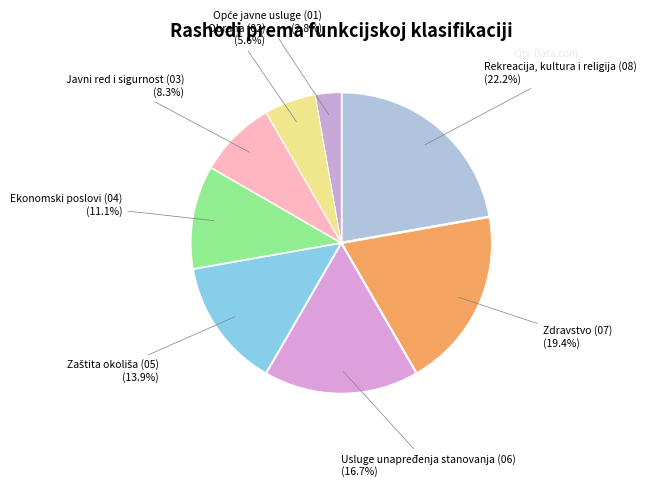

Between Usluge unapređenja stanovanja (06) and Rekreacija, kultura i religija (08), which is larger?

Rekreacija, kultura i religija (08)